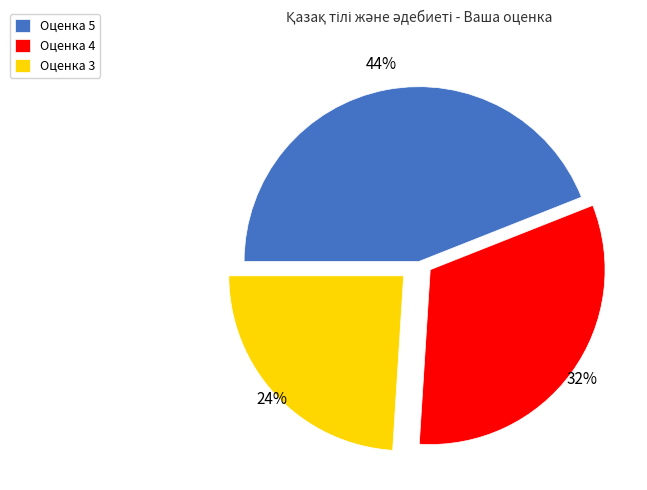

To the nearest percent, what is the average slice percentage?

33%